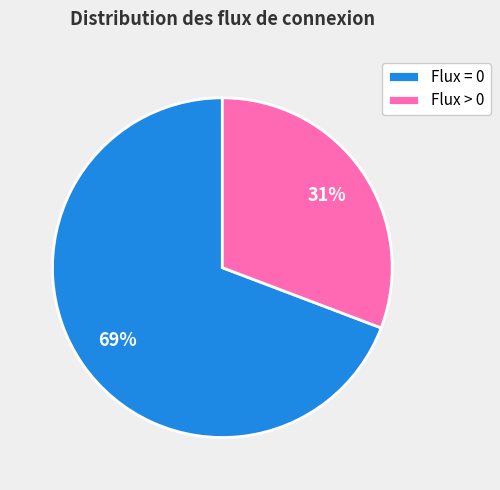

Which has a higher value, Flux > 0 or Flux = 0?

Flux = 0